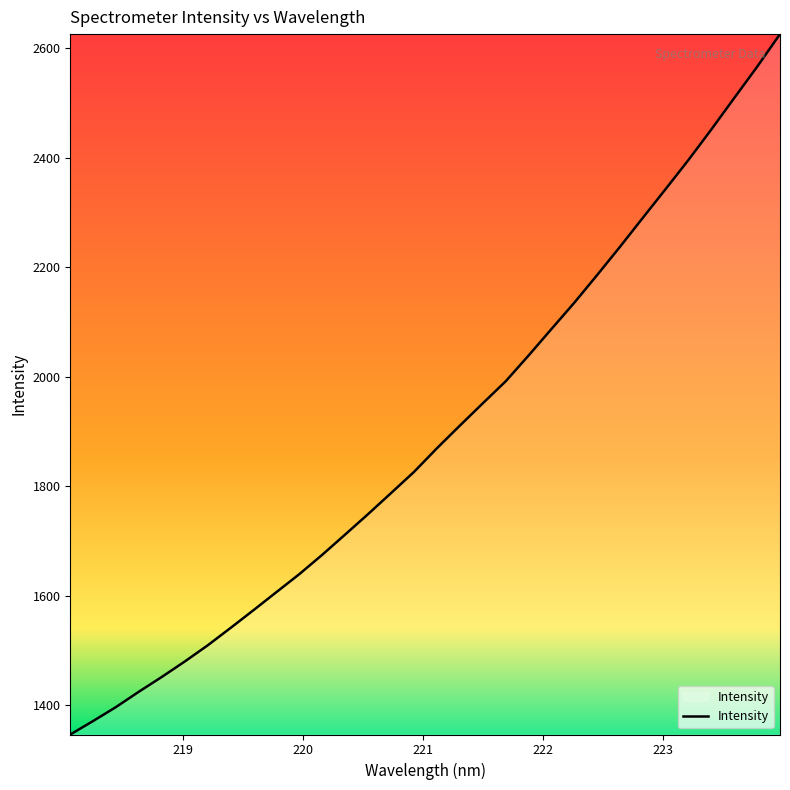

What is the maximum value shown in the chart?

2625.7